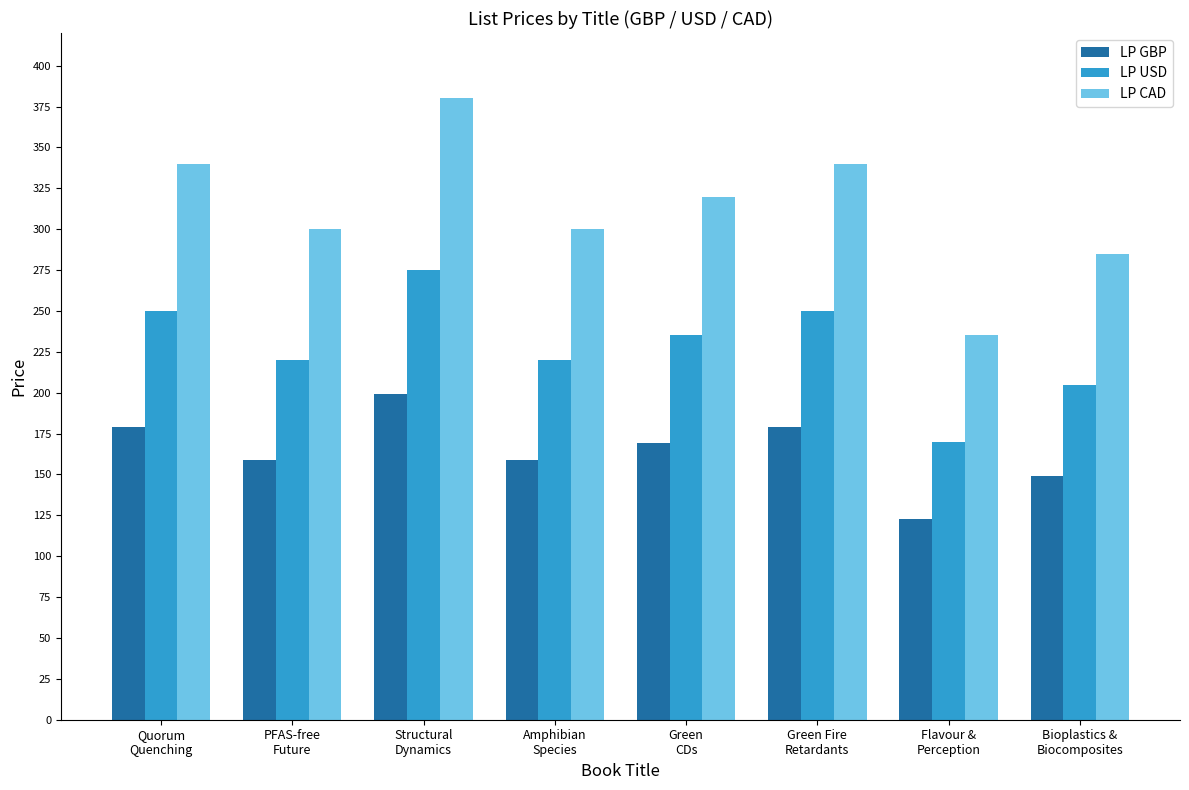

Rank the series at Quorum
Quenching from lowest to highest value.

LP GBP, LP USD, LP CAD